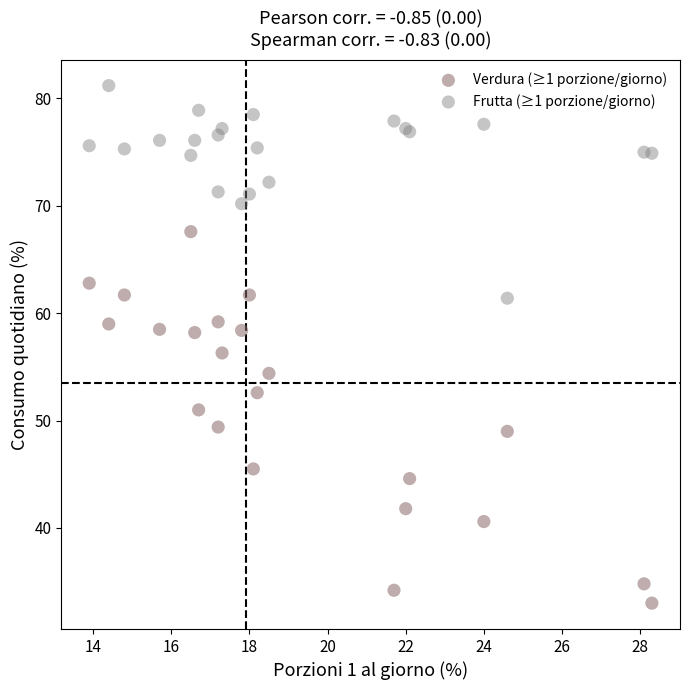

Which series reaches the minimum Y coordinate?

Verdura (≥1 porzione/giorno)